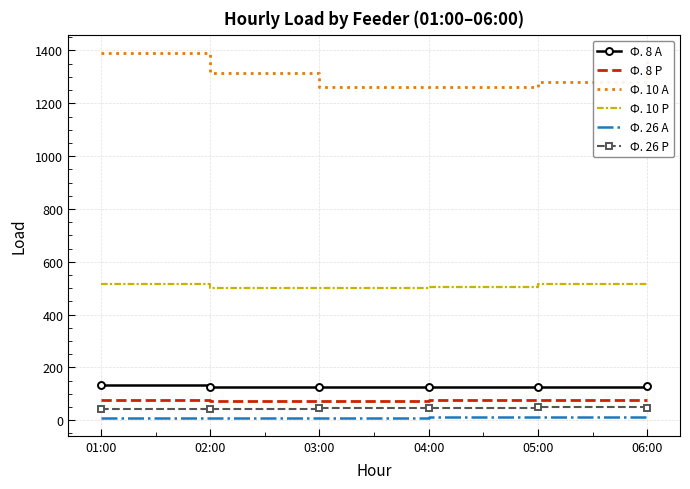

The Ф. 26 Р series shows 43.2 at 01:00. True or false?

True